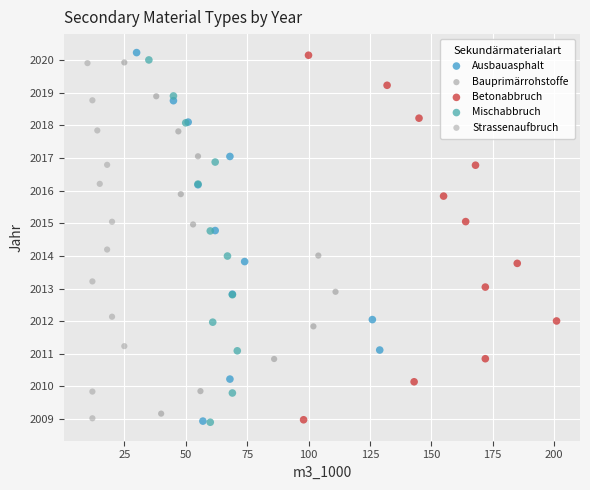

What are all the series names shown in the legend?

Ausbauasphalt, Bauprimärrohstoffe, Betonabbruch, Mischabbruch, Strassenaufbruch